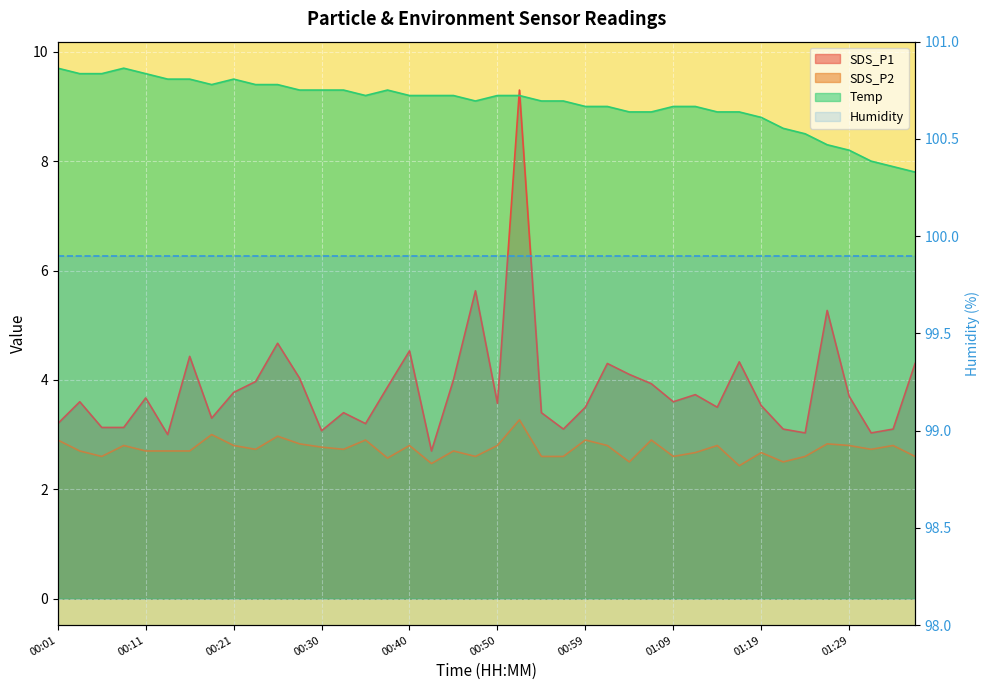

At which category is the sum across all series the highest?

00:52